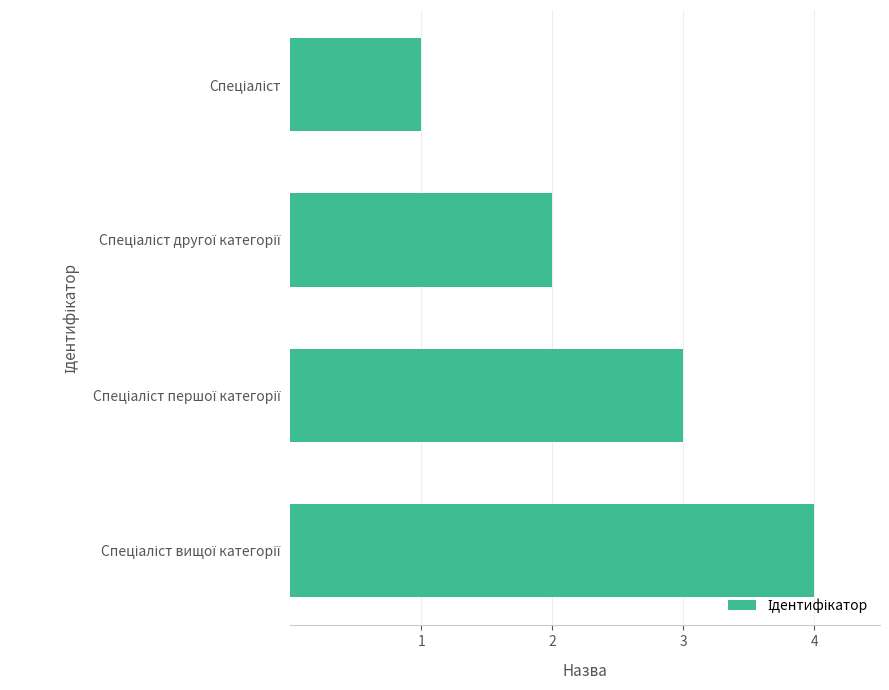

What is the maximum value shown in the chart?

4